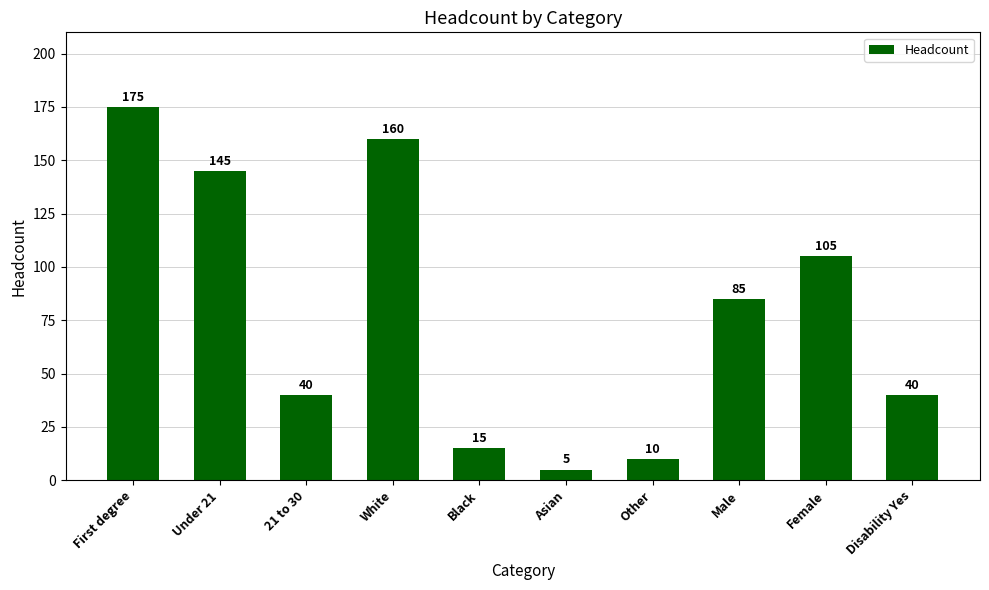

How many data points does each series have?

10